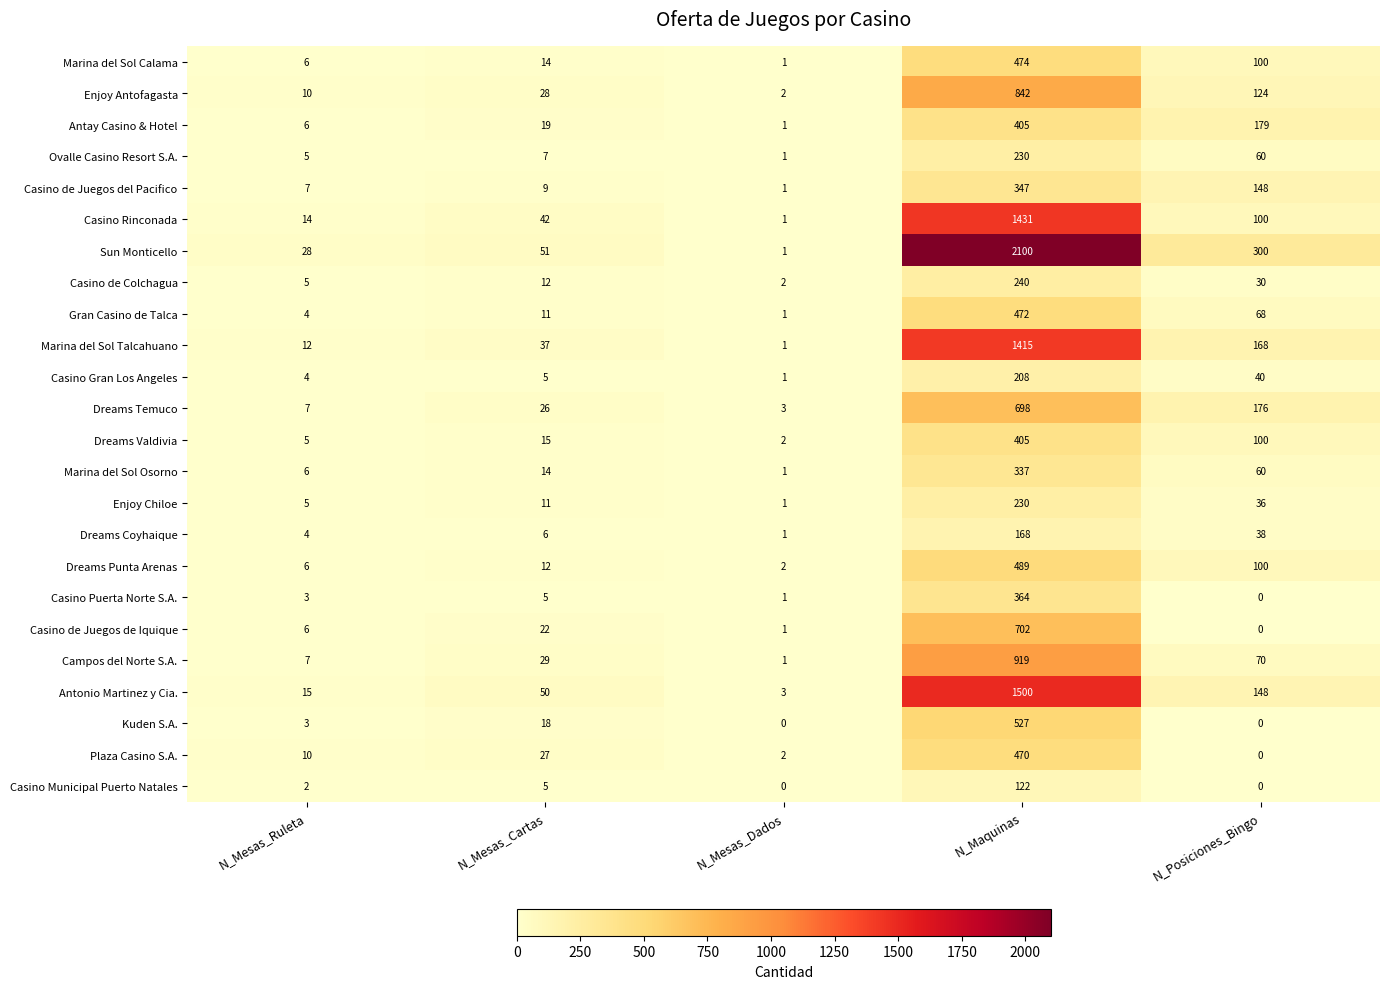

Which series has the widest spread of values?

Sun Monticello